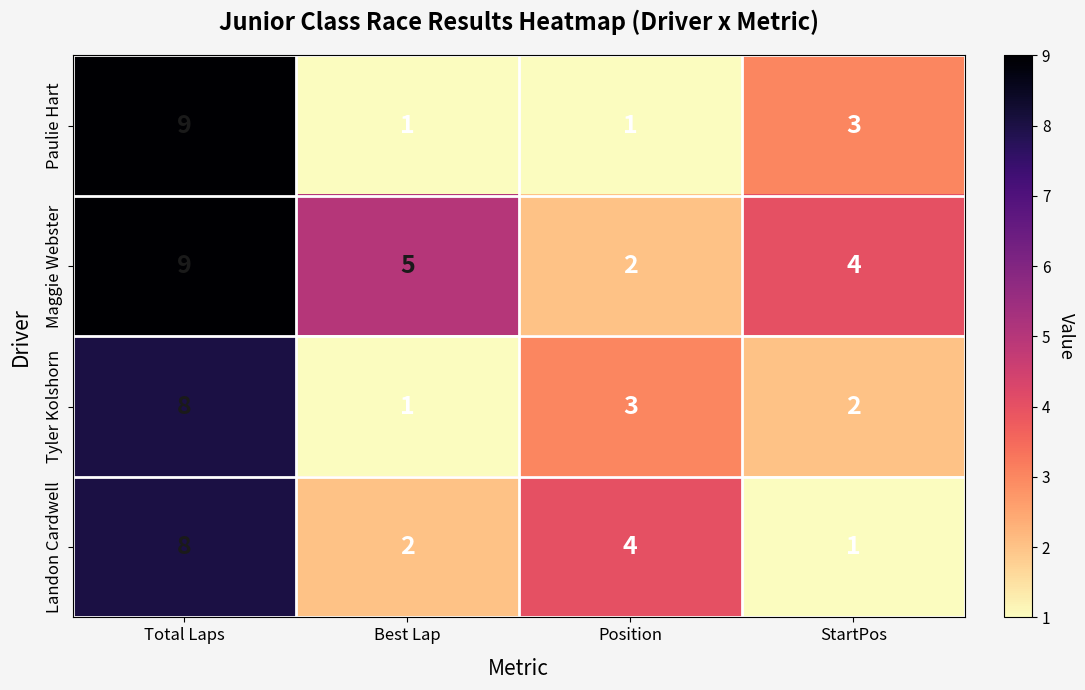

At Position, list the series in order from smallest to largest.

Paulie Hart, Maggie Webster, Tyler Kolshorn, Landon Cardwell